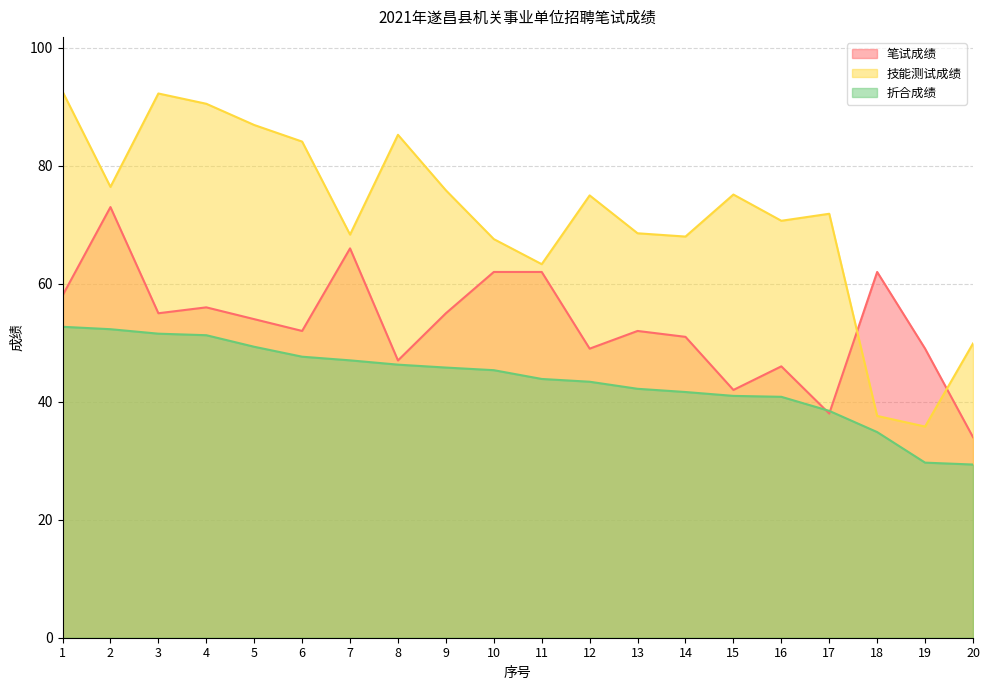

Rank the series by their maximum value, from lowest to highest.

折合成绩, 笔试成绩, 技能测试成绩